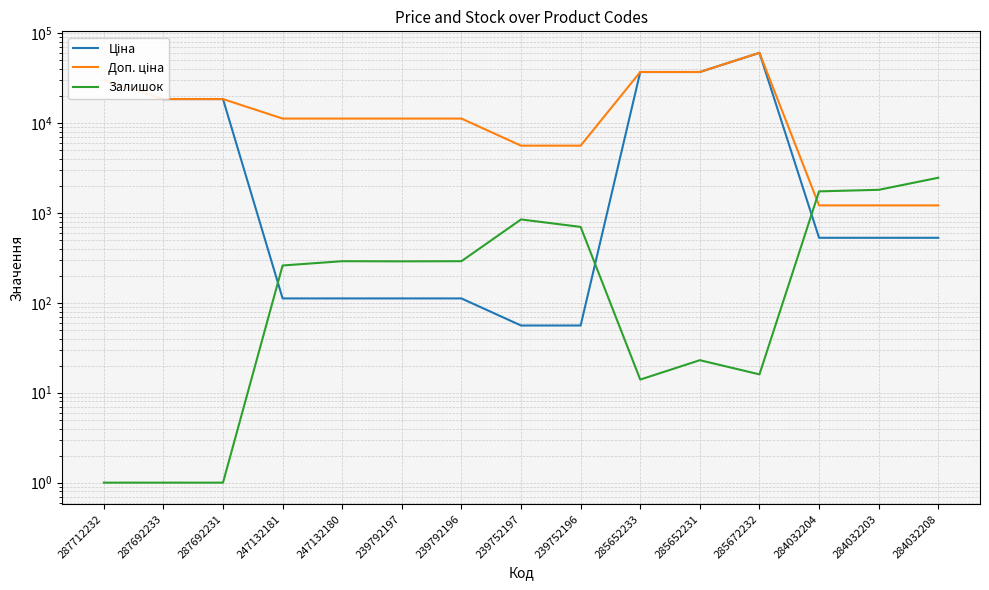

What is the label of the 14th point from the left?

284032203